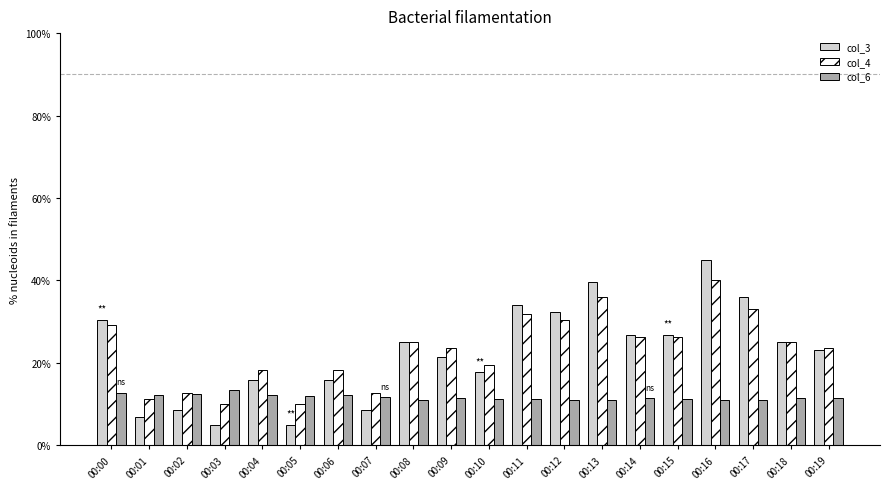

Which series changed the most between 00:10 and 00:11?

col_3